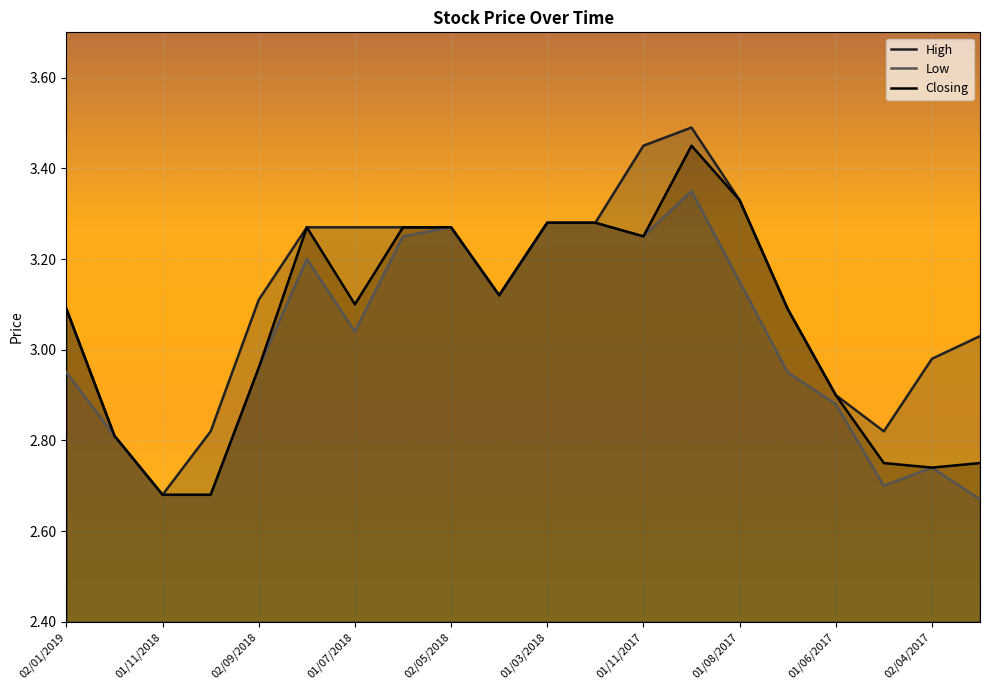

At how many categories does at least one series exceed 2?

20